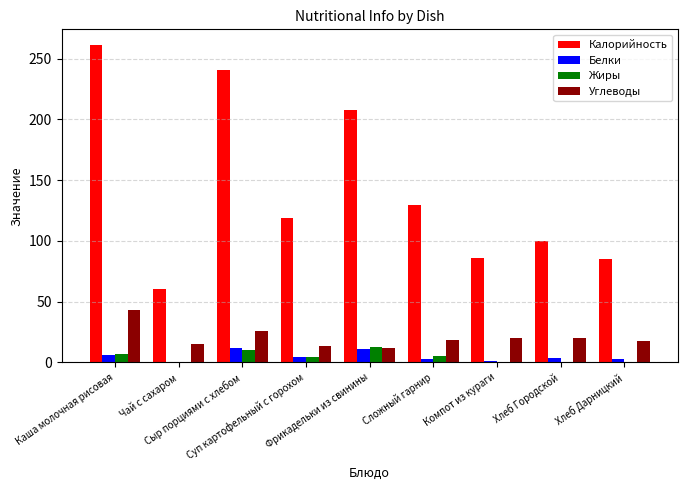

Are the bars grouped side by side (vs. stacked)?

Yes